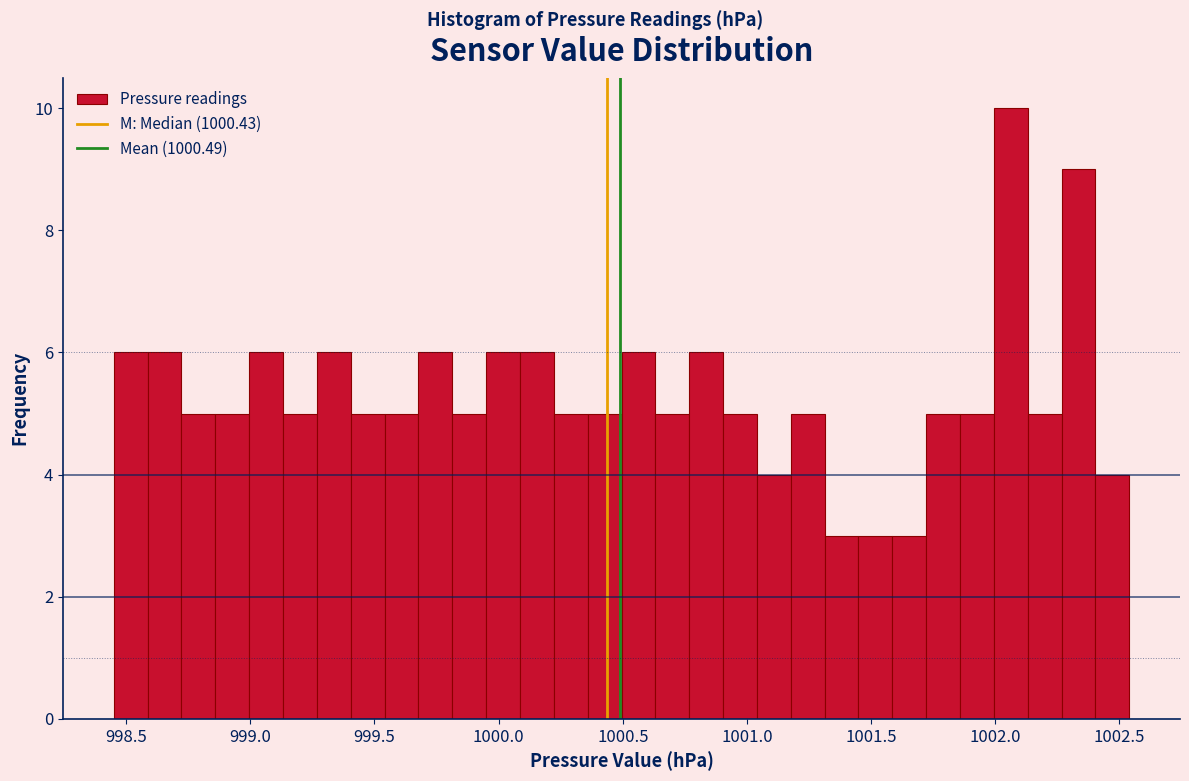

Read against the x-axis, roughly where is the centre of the tallest bar?

1002.05